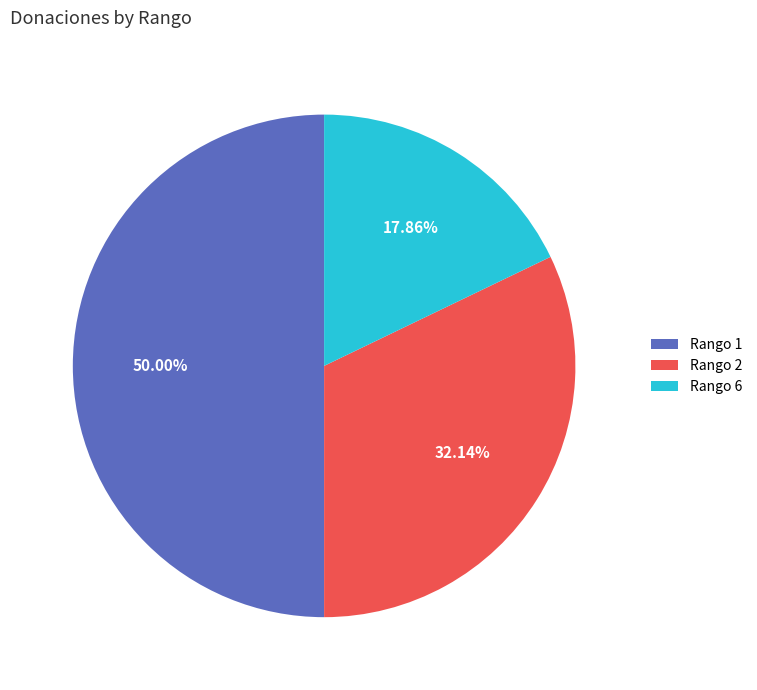

What is the smallest slice in the pie chart?

Rango 6